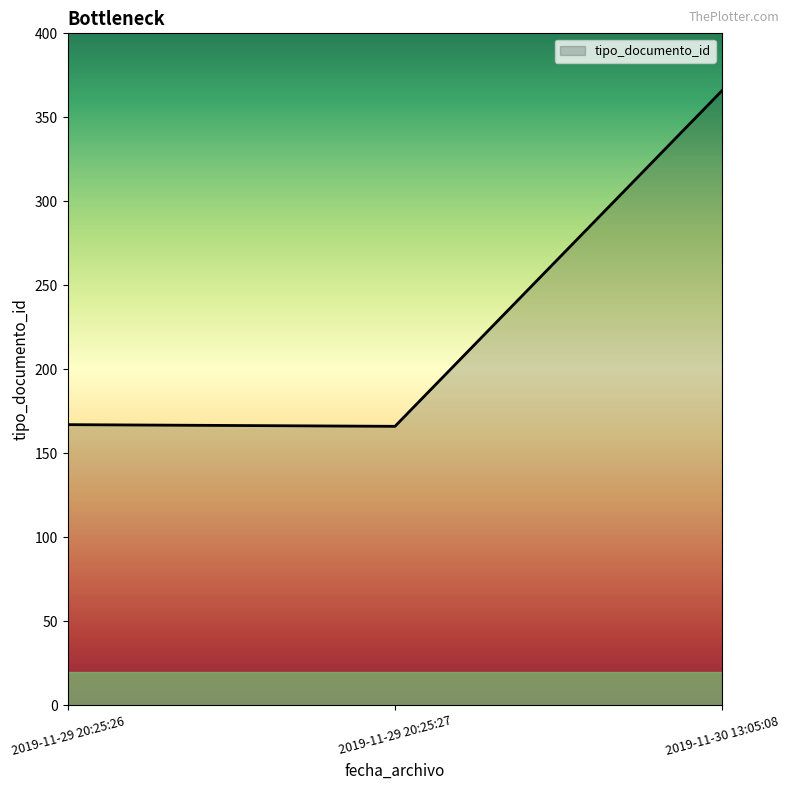

How many lines are shown in the chart?

1